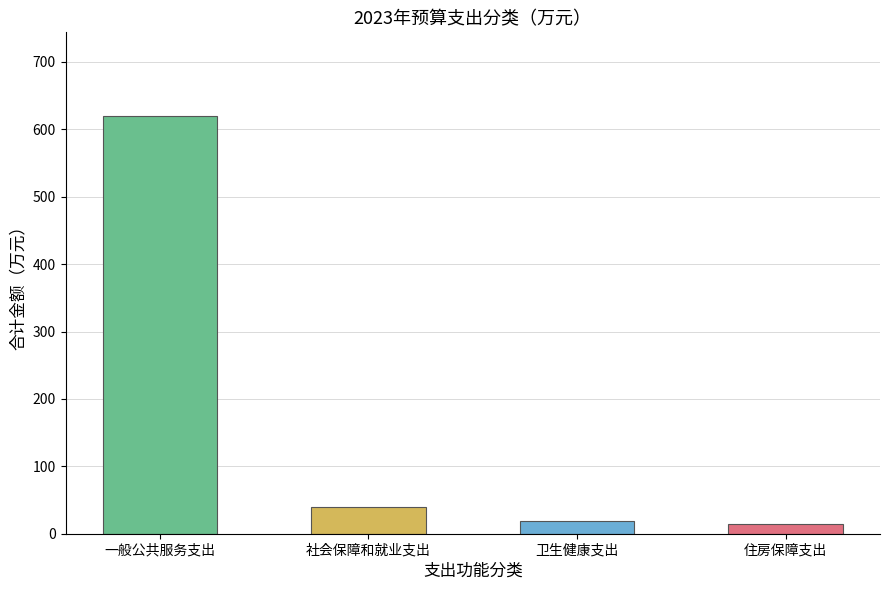

What is the difference between the values at 一般公共服务支出 and 社会保障和就业支出?

580.8